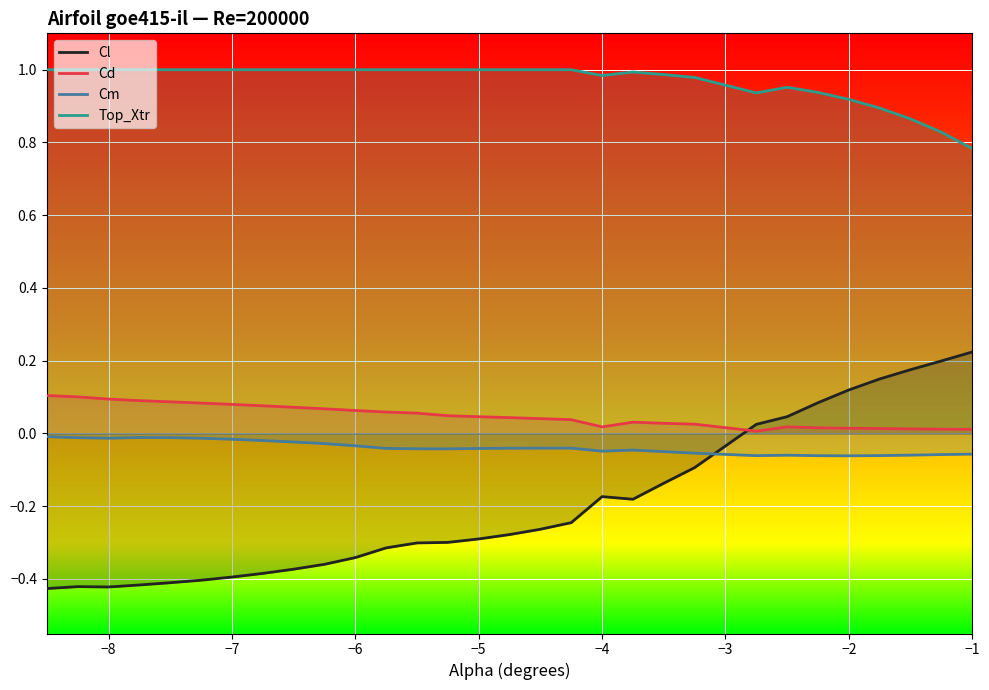

Which series has the largest range (max minus min)?

Cl